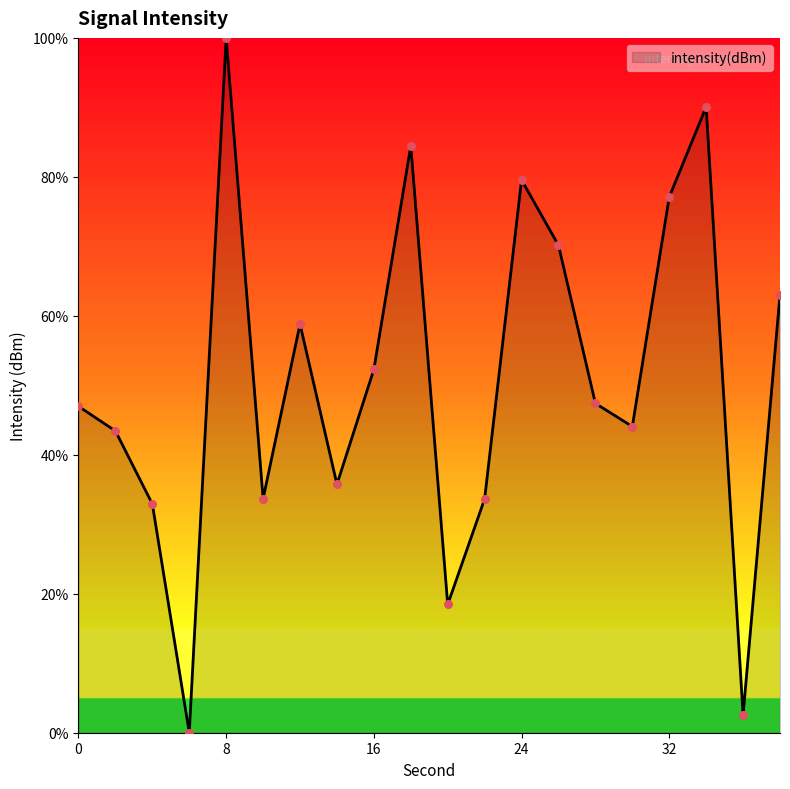

What is the difference between the maximum and minimum values?

100.0